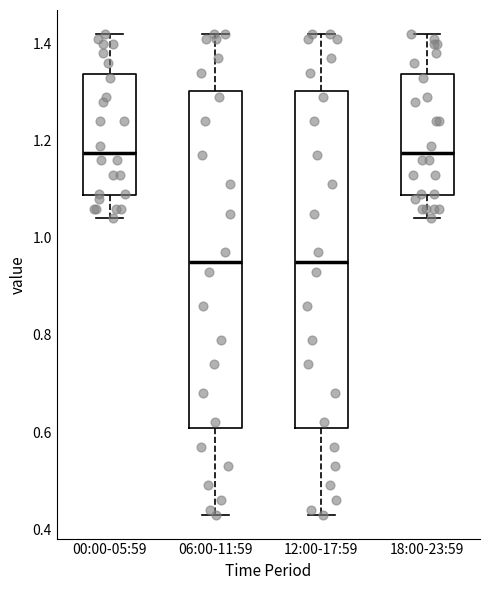

Reading left to right, transcribe this box plot: for each box, give where its median line is, the range the box spans, and where its two whiskers end, as read against the y-axis. The values are not printed on the chart, so give them approximately, as read against the axis.

00:00-05:59: median 1.18, box 1.08 to 1.34, whiskers 1.04 to 1.42
06:00-11:59: median 0.96, box 0.60 to 1.30, whiskers 0.44 to 1.42
12:00-17:59: median 0.96, box 0.60 to 1.30, whiskers 0.44 to 1.42
18:00-23:59: median 1.18, box 1.08 to 1.34, whiskers 1.04 to 1.42